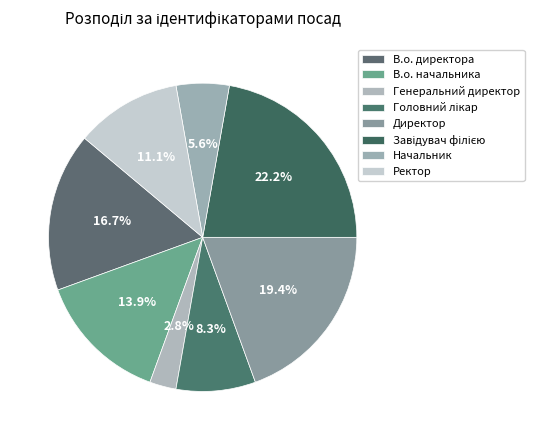

Do В.о. начальника and Ректор together represent more than half of the pie?

No